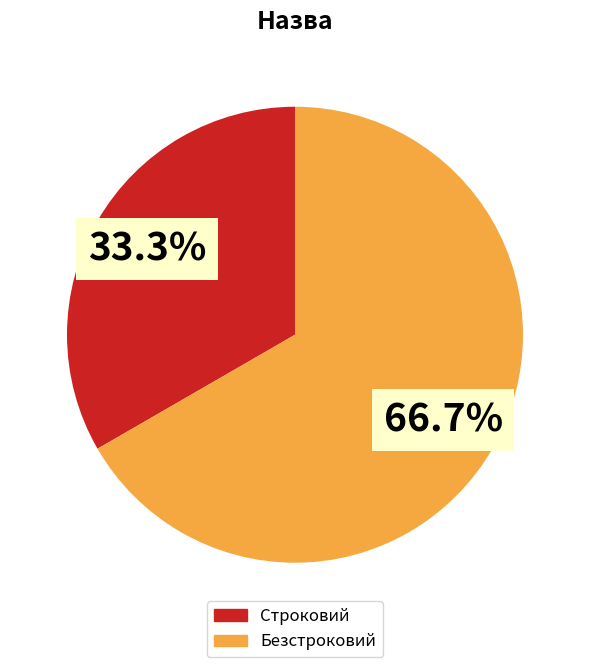

What is the ratio of the value at Строковий to the value at Безстроковий?

0.5